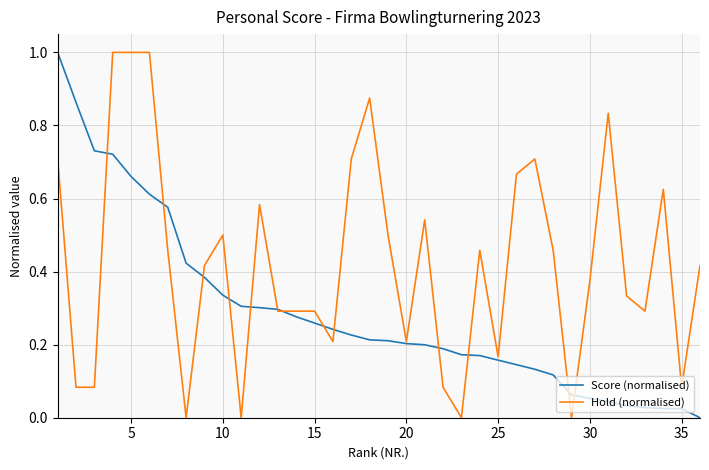

Which series has the largest total across all categories?

Hold (normalised)